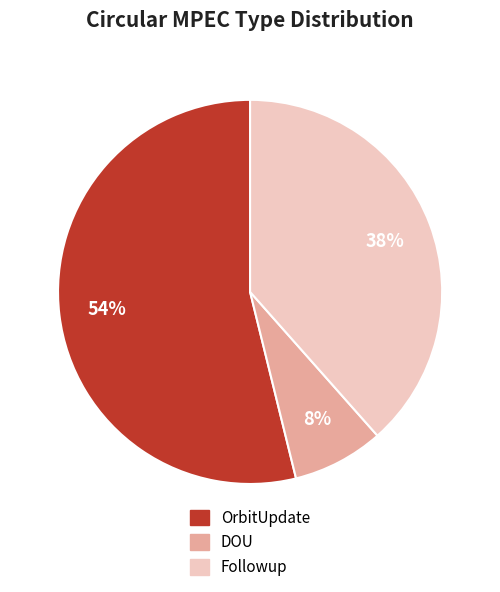

Is there any slice that represents more than half of the pie?

Yes